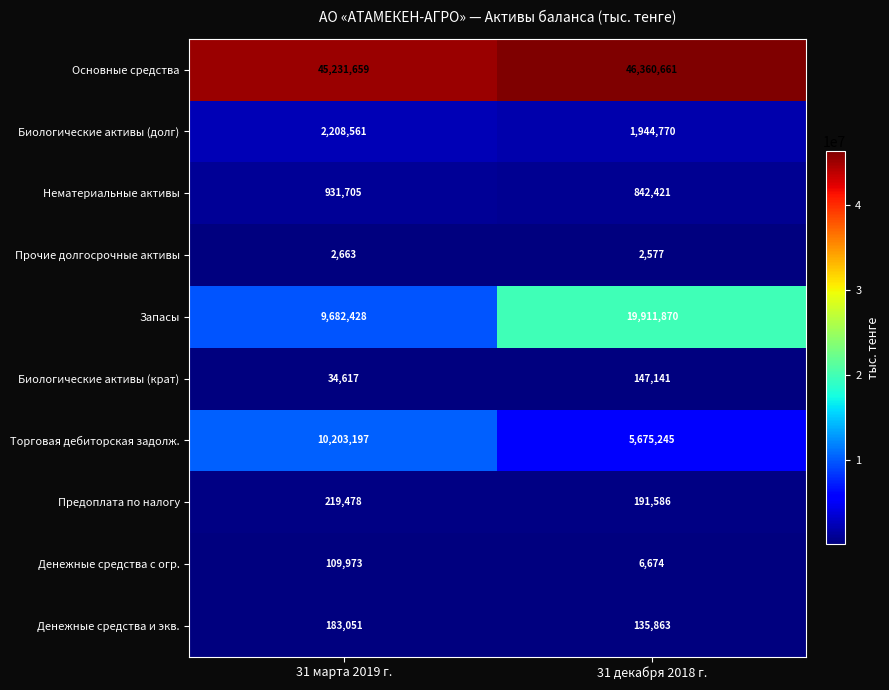

List the labels in order of Запасы value, largest first.

31 декабря 2018 г., 31 марта 2019 г.